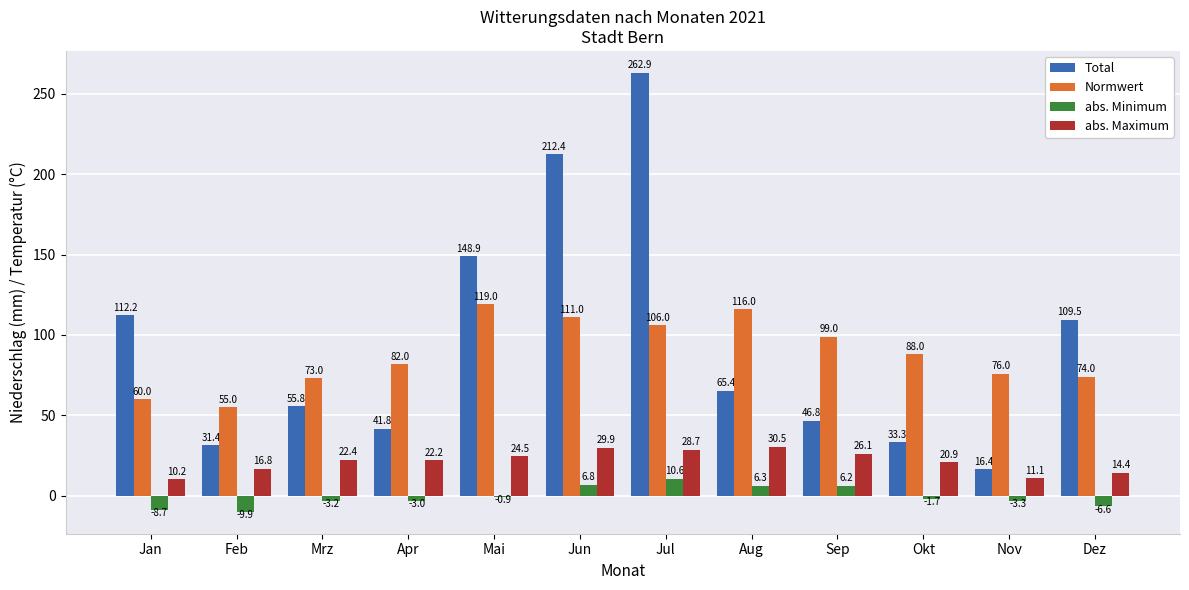

True or false: Total has a value of 165.6 at Jul.

False